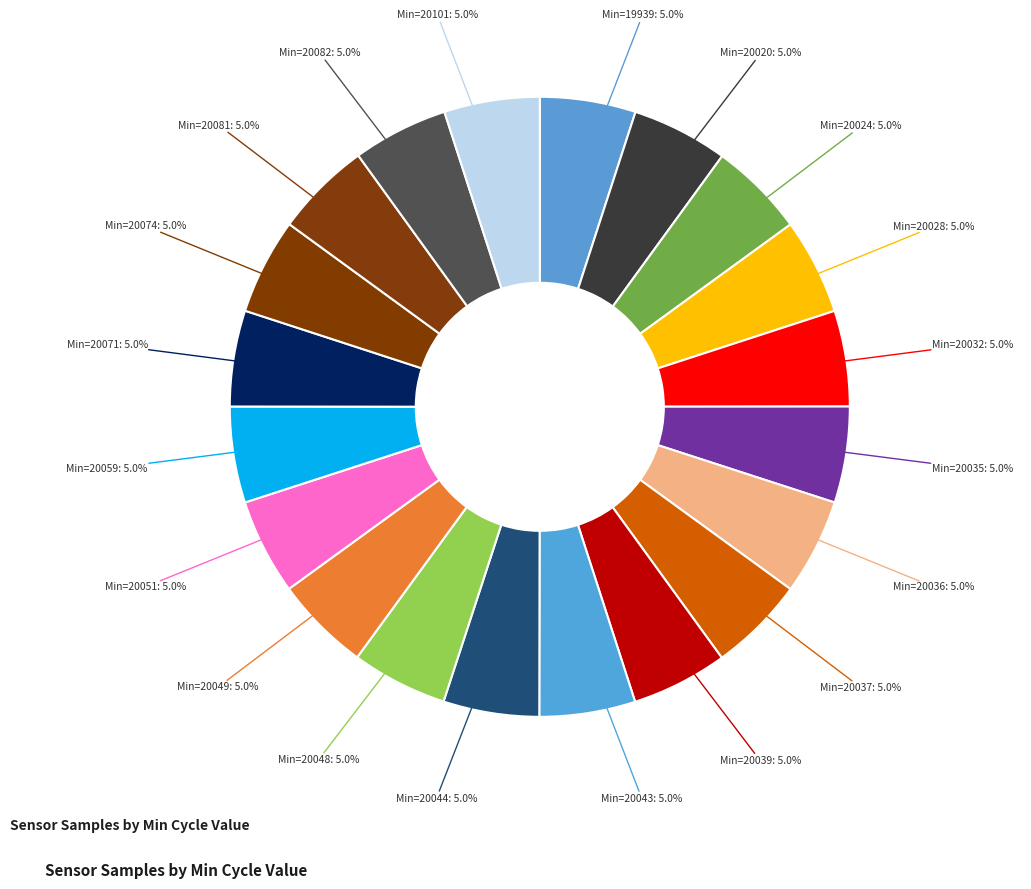

Count the number of slices in the pie.

20